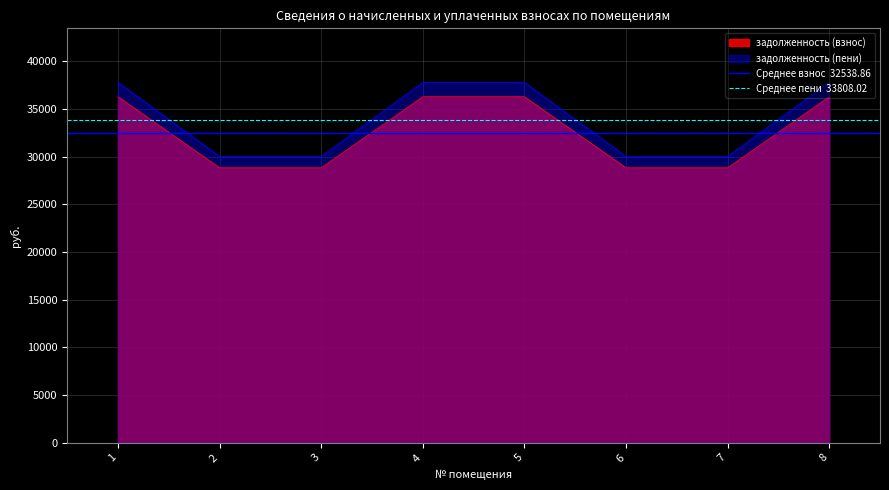

Where is Среднее пени  33808.02 nearest to the value 33808?

1